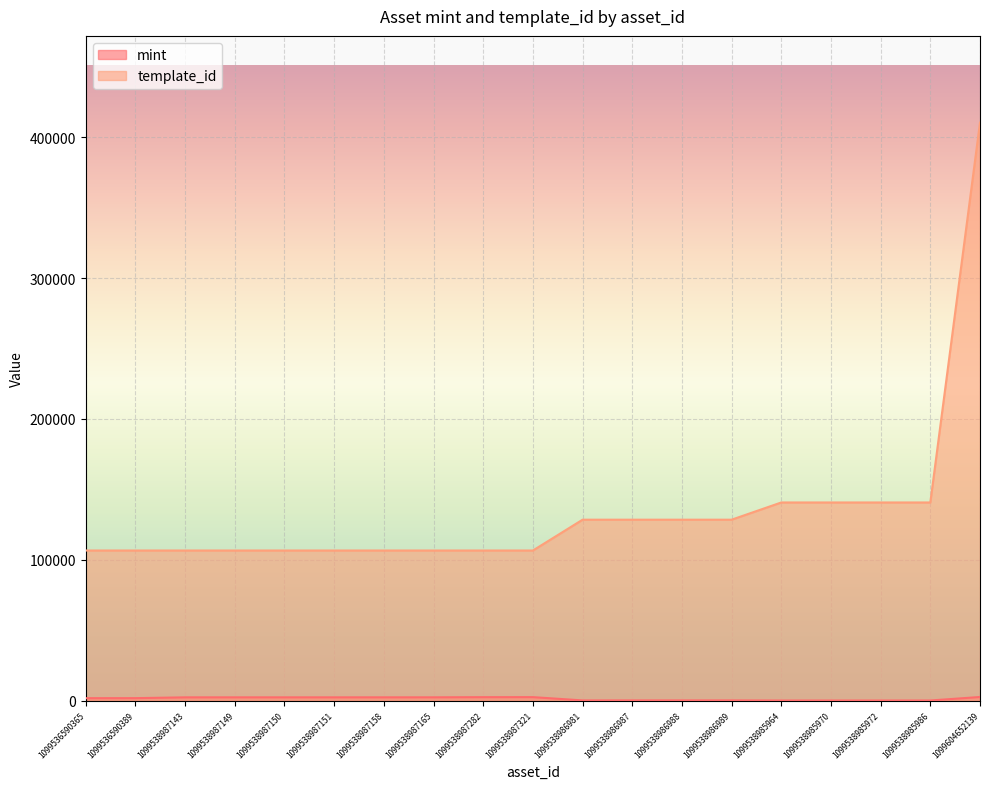

True or false: mint has more than 0 points higher than both neighbors.

True